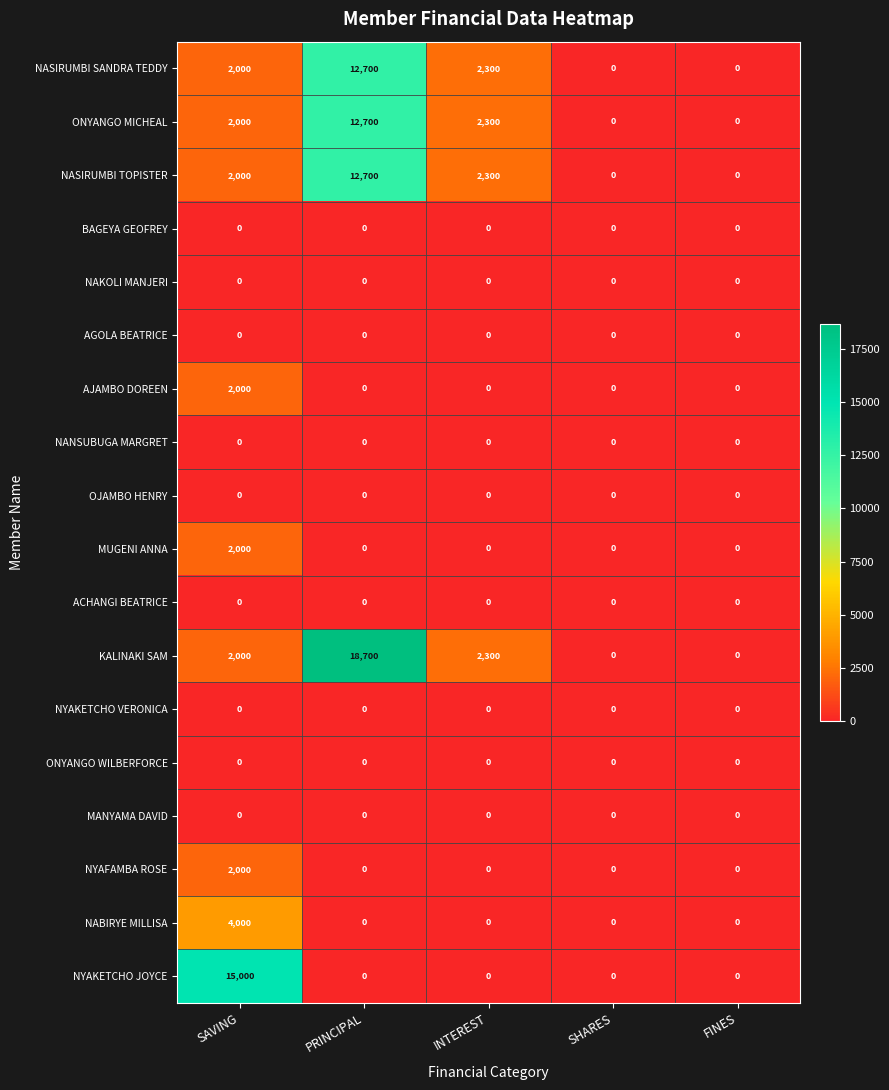

Which series has the largest total across all categories?

KALINAKI SAM